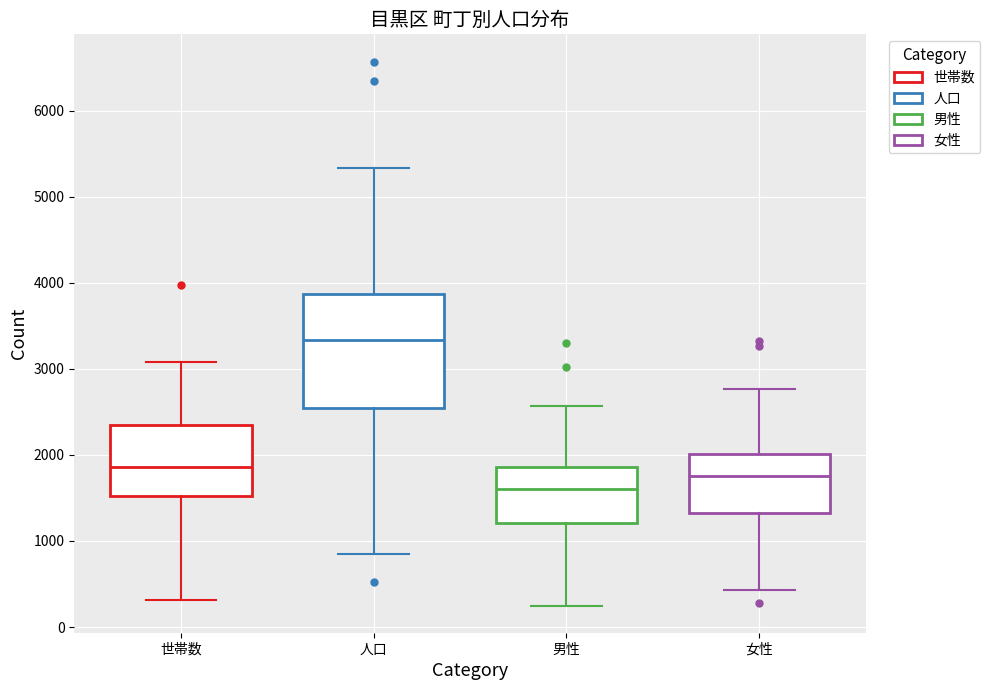

Reading left to right, read every box against the y-axis: the position of its median line, the range the box covers, and the ends of its whiskers. The values are not printed on the chart, so give them approximately, as read against the axis.

世帯数: median 1900, box 1500 to 2300, whiskers 300 to 3100
人口: median 3300, box 2500 to 3900, whiskers 800 to 5300
男性: median 1600, box 1200 to 1900, whiskers 300 to 2600
女性: median 1800, box 1300 to 2000, whiskers 400 to 2800